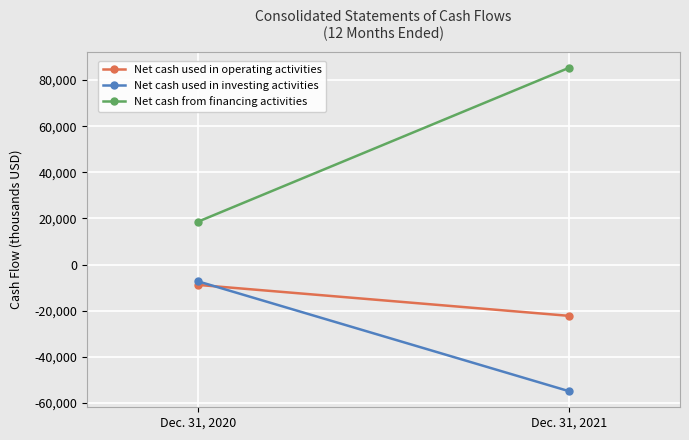

What is the total value across all series at Dec. 31, 2021?

8135